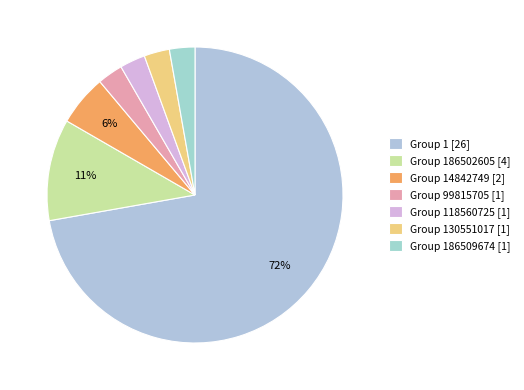

Count the number of slices in the pie.

7